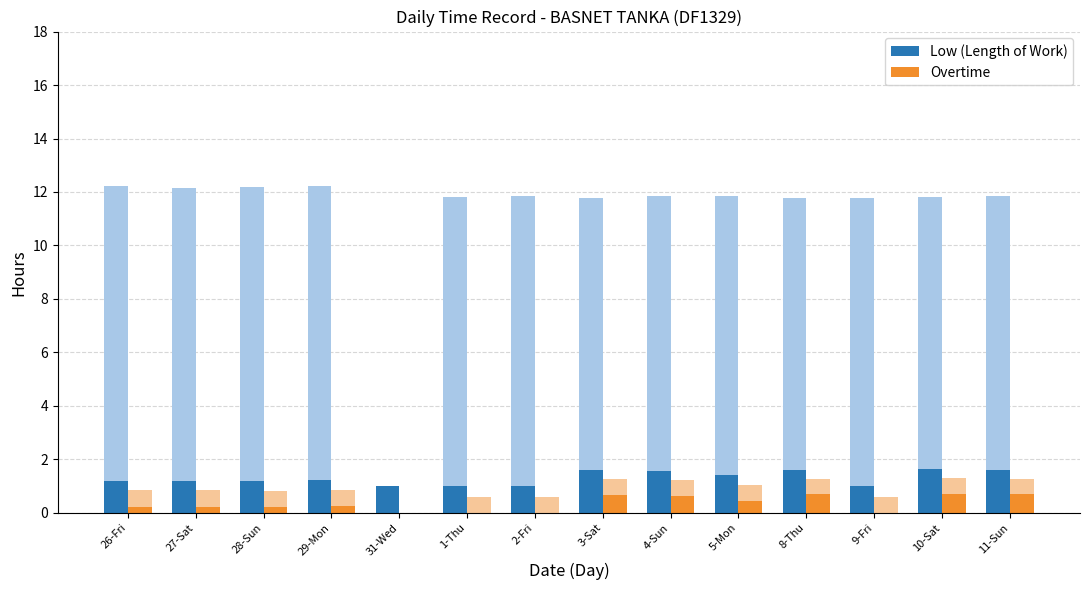

Which series has the largest range (max minus min)?

Overtime